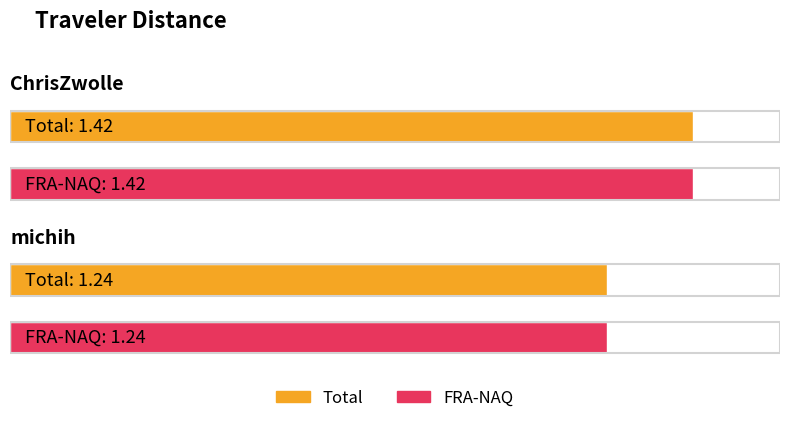

Reading left to right, what are all the values shown in this chart?

Total: 1.4	1.2
FRA-NAQ: 1.4	1.2